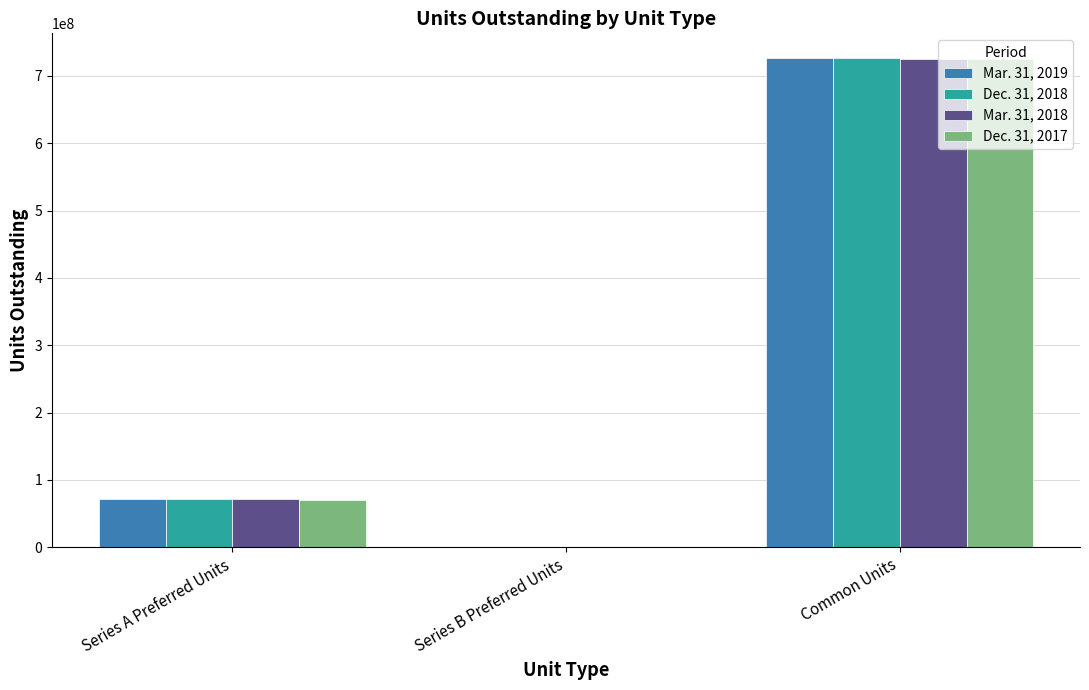

Reading left to right, list all the values displayed in this chart.

Mar. 31, 2019: 71090468	800000	726785813
Dec. 31, 2018: 71090468	800000	726361924
Mar. 31, 2018: 71090468	800000	725206904
Dec. 31, 2017: 69696542	800000	725189138